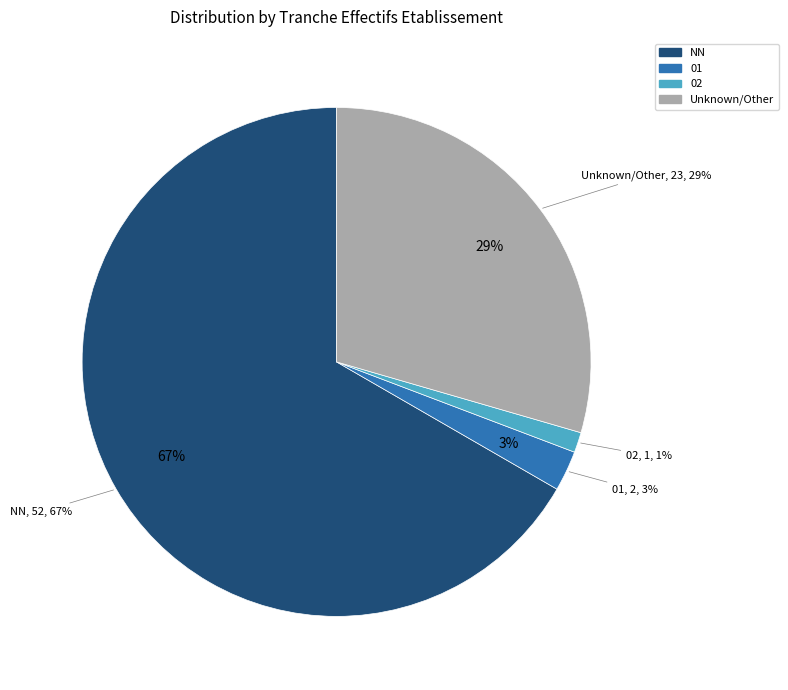

Do  and 01 together represent more than half of the pie?

No